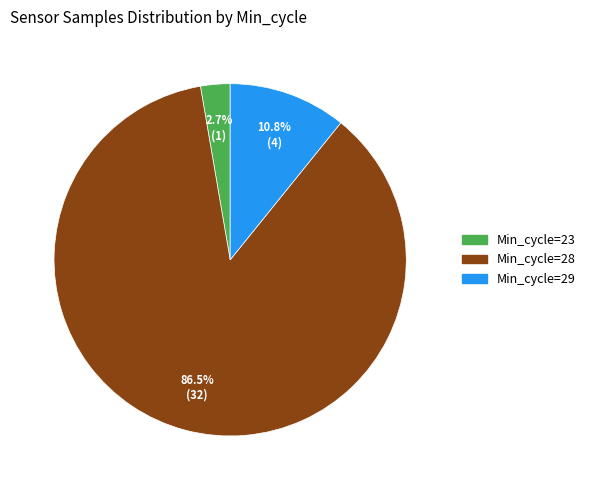

What is the largest slice in the pie chart?

Min_cycle=28